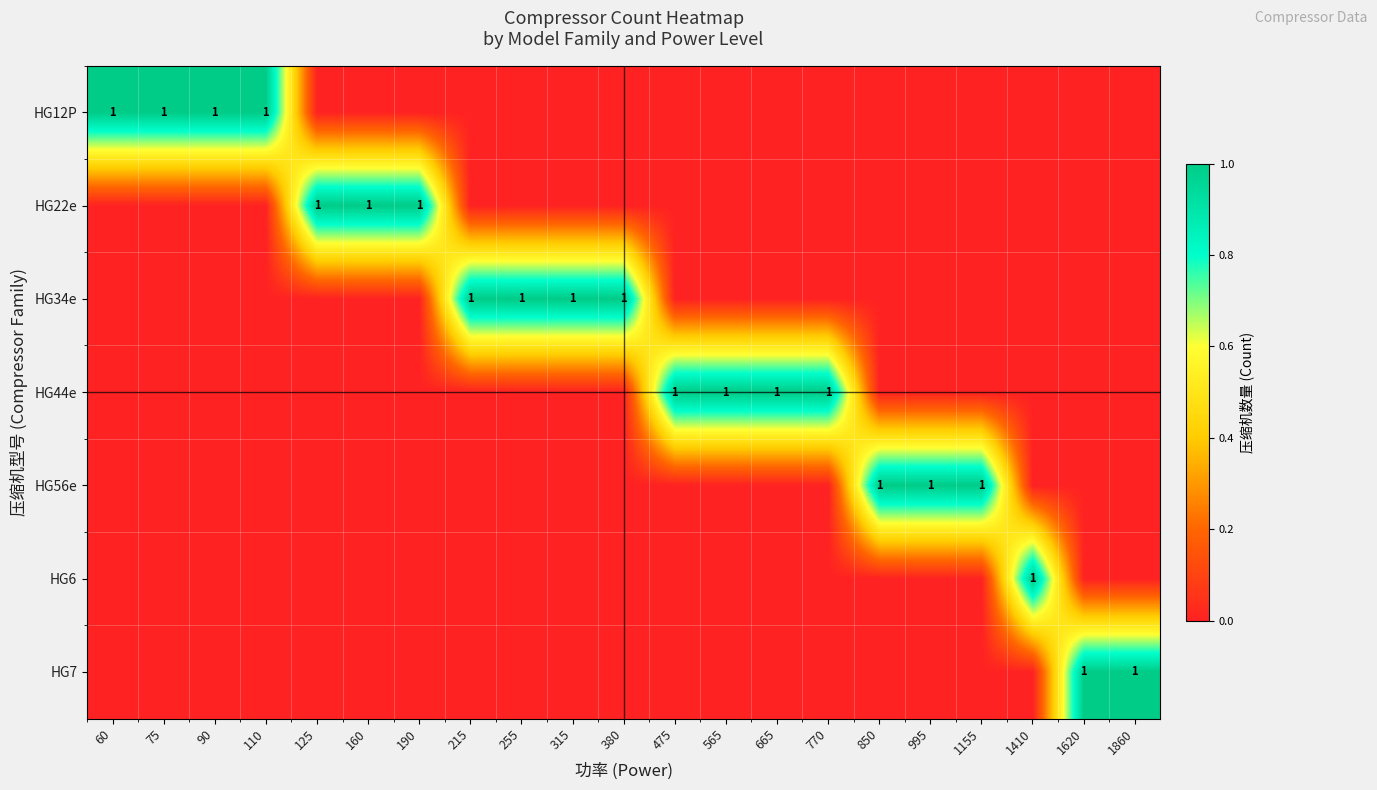

The value of HG7 at 1860 is 1. True or false?

True